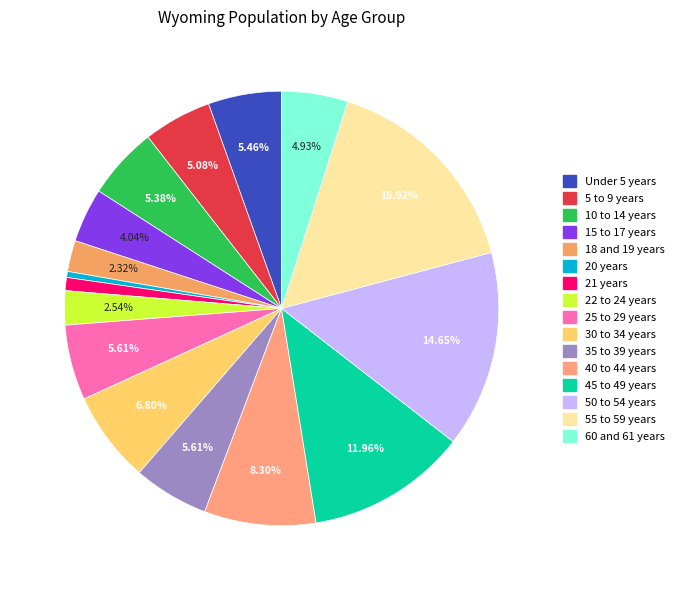

Count the number of slices in the pie.

16